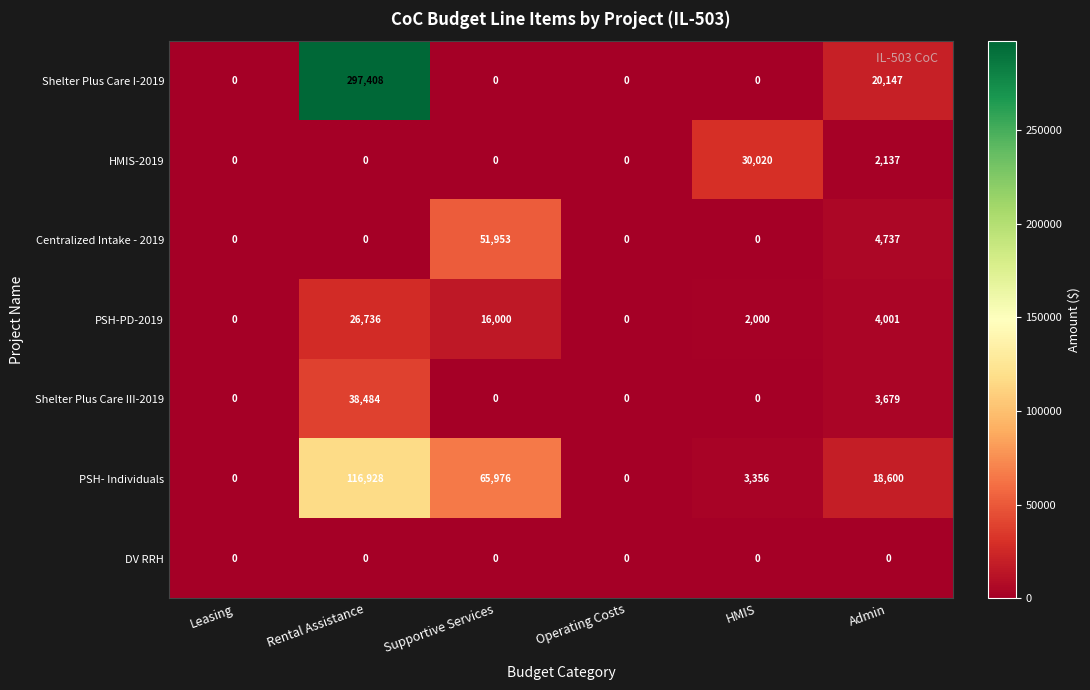

True or false: HMIS-2019 has a value of 11636 at Operating Costs.

False